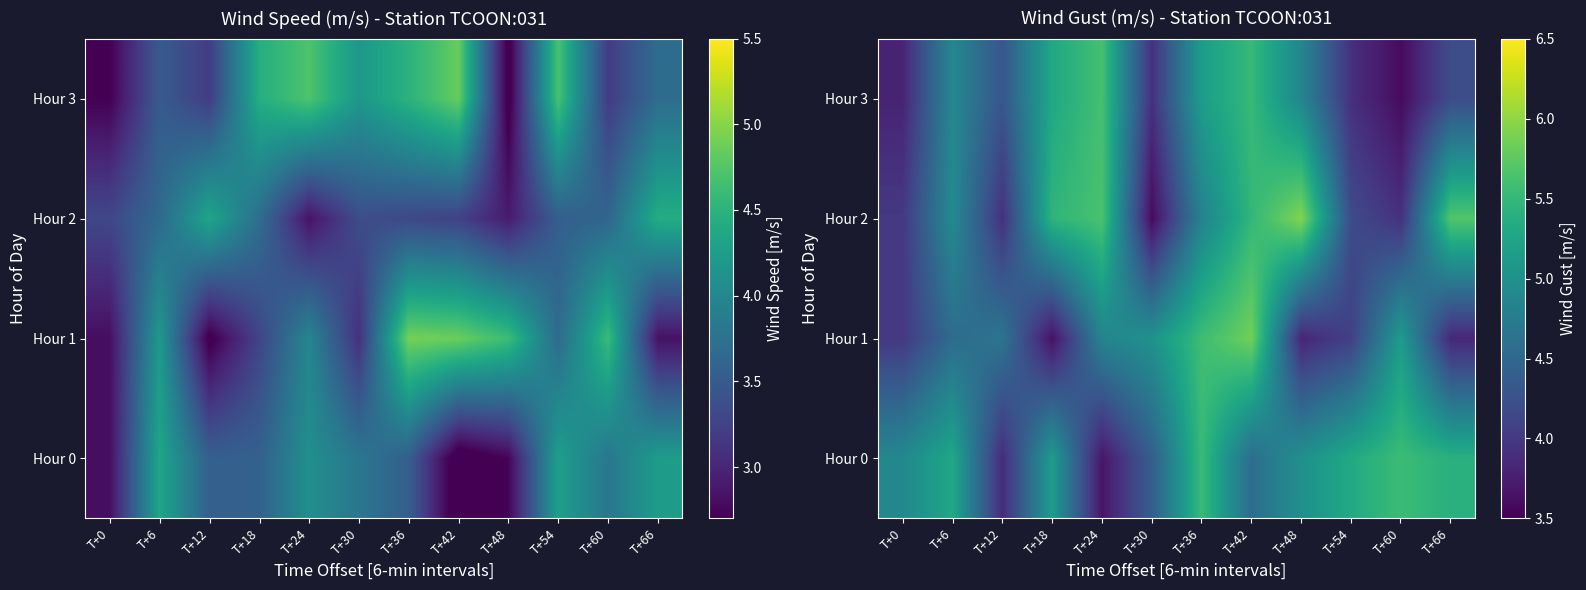

How many data points in Hour 3 are above 4?

8